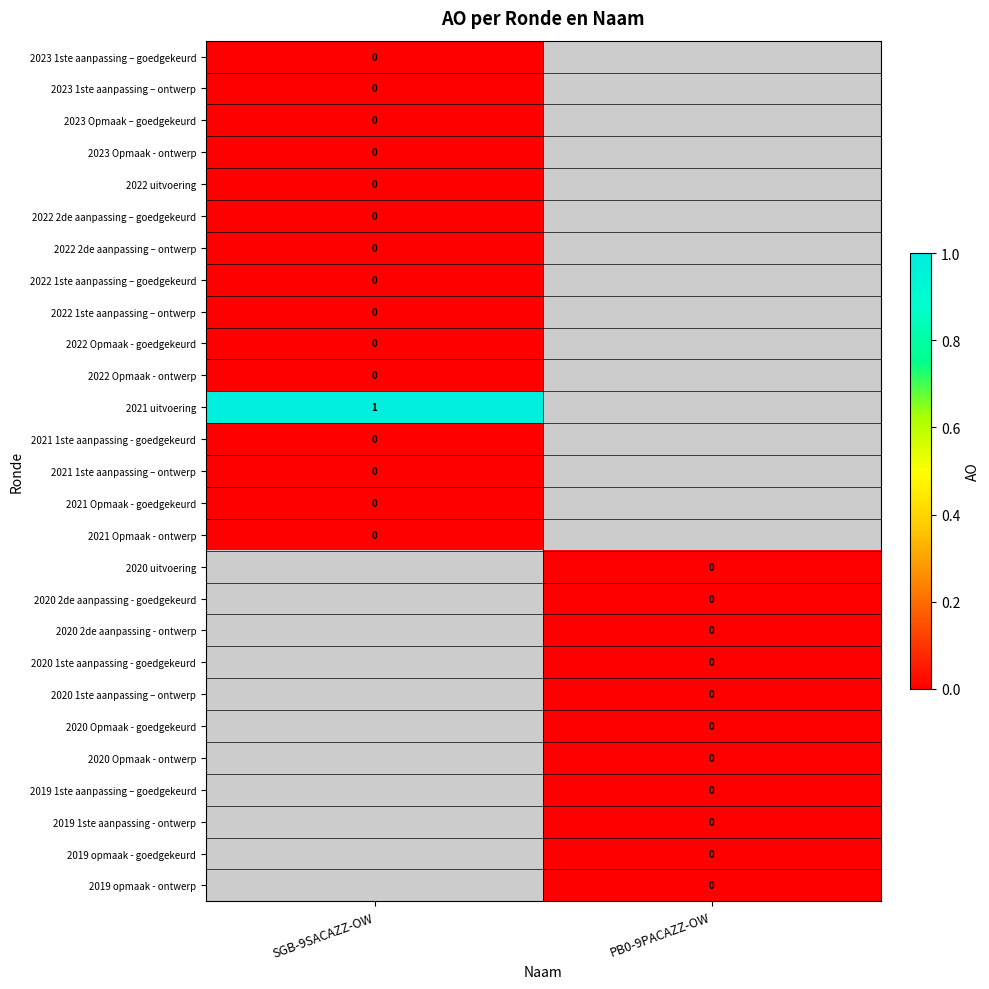

Which label corresponds to the smallest value in the chart?

SGB-9SACAZZ-OW